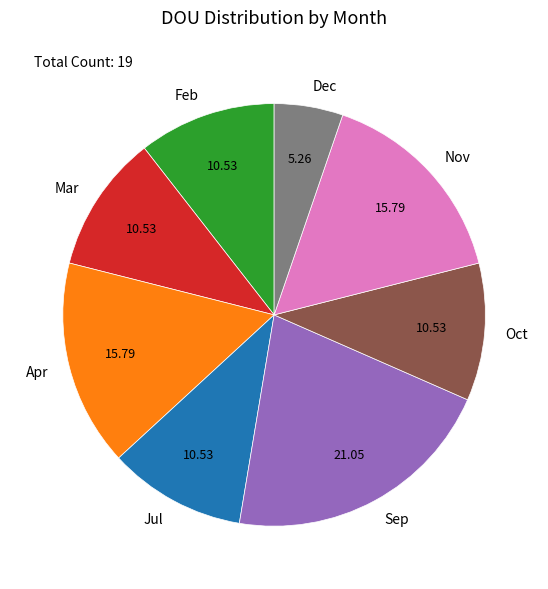

Is there a majority slice in this chart?

No